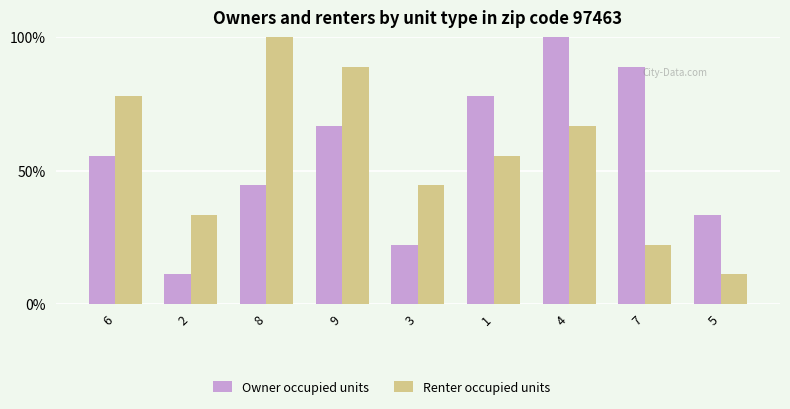

What position from the left is 8?

3